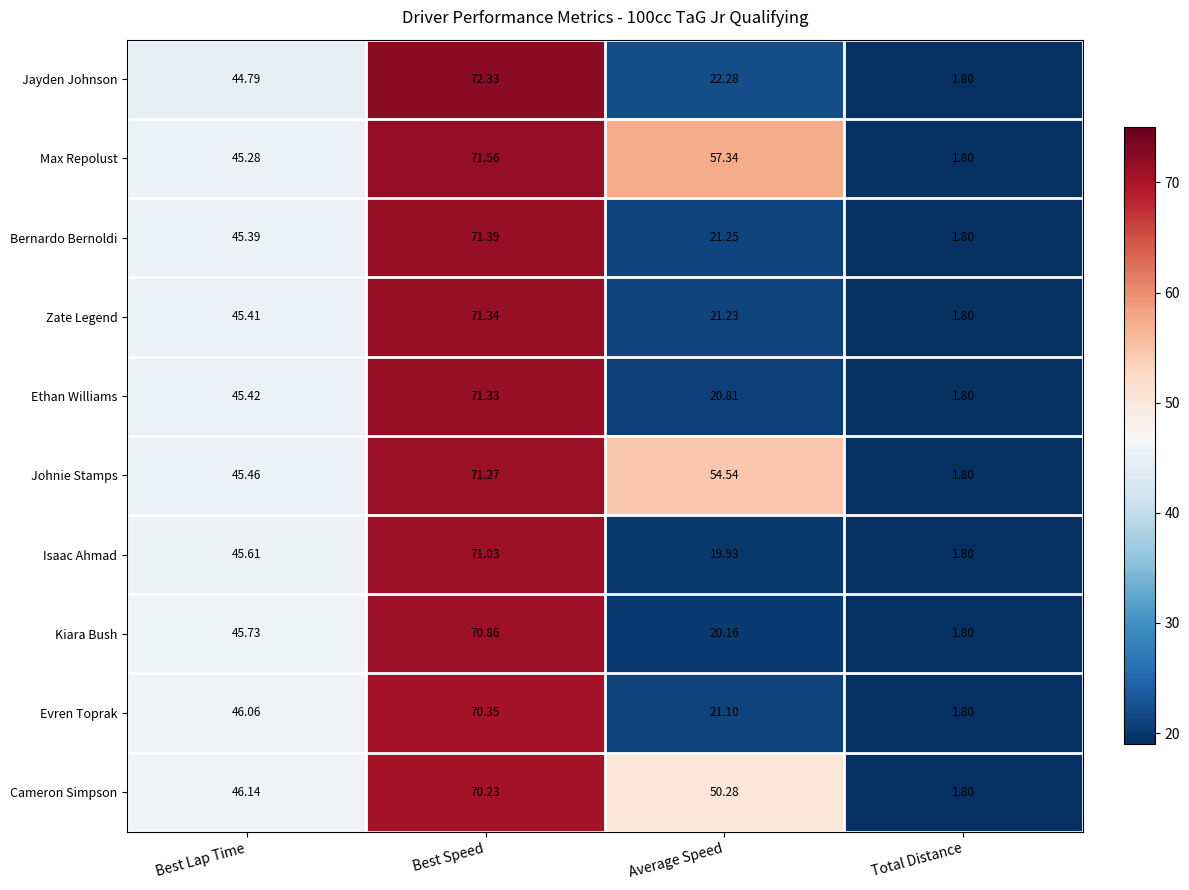

At which label is Ethan Williams closest to 36?

Best Lap Time